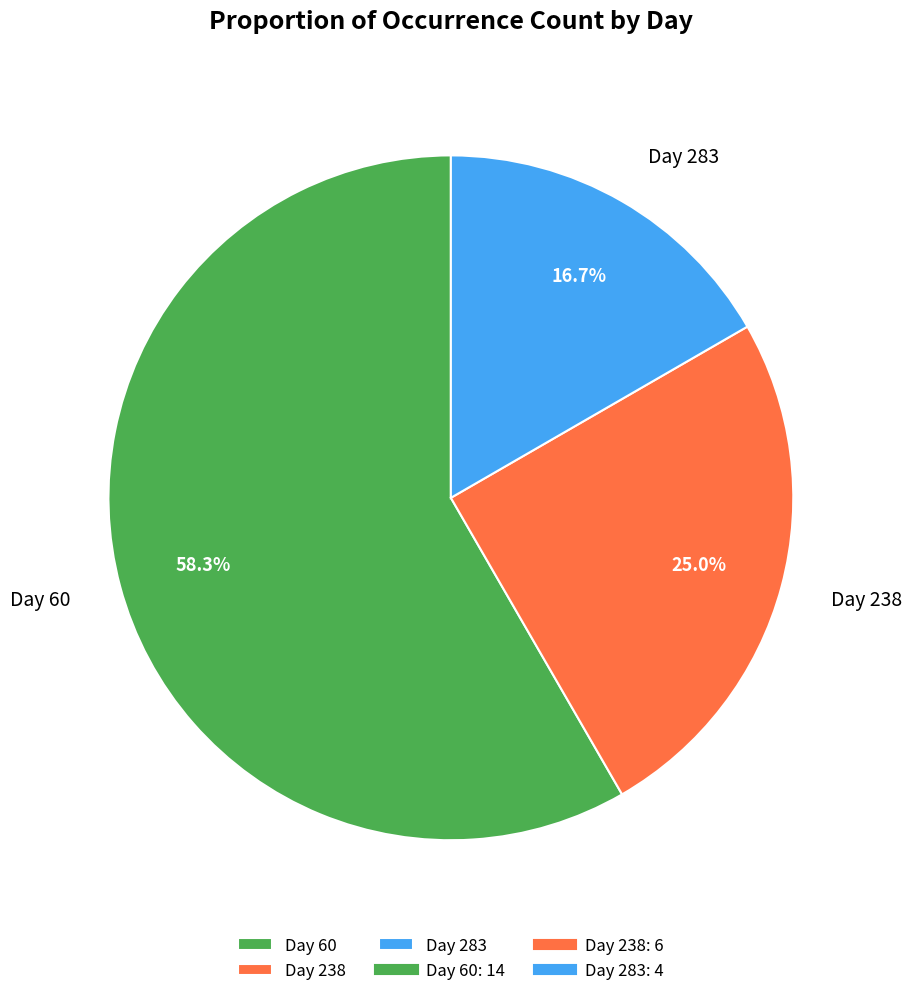

Is there any slice that represents more than half of the pie?

Yes